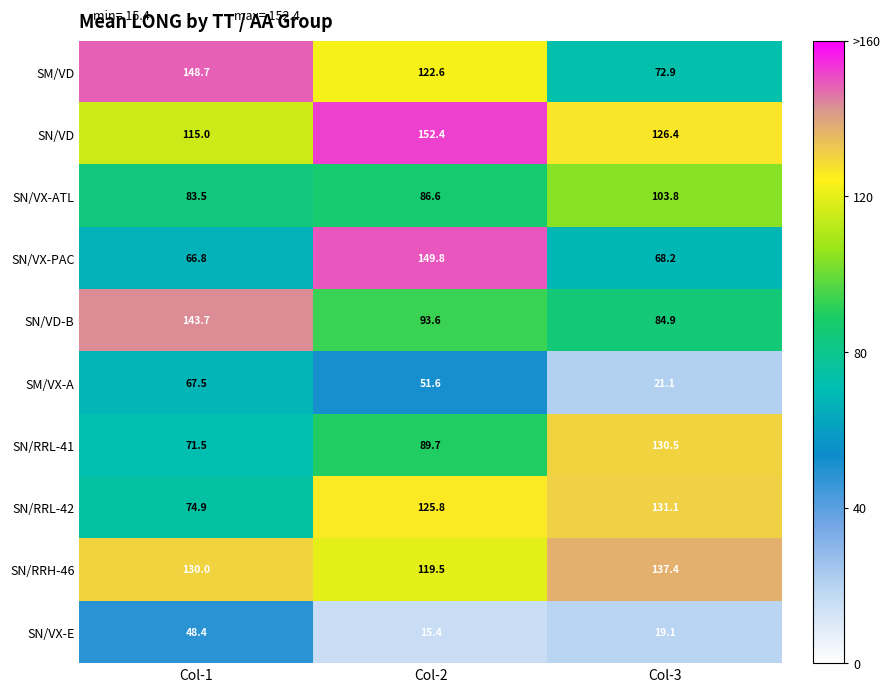

What is the sum of all SN/VX-ATL values?

273.9